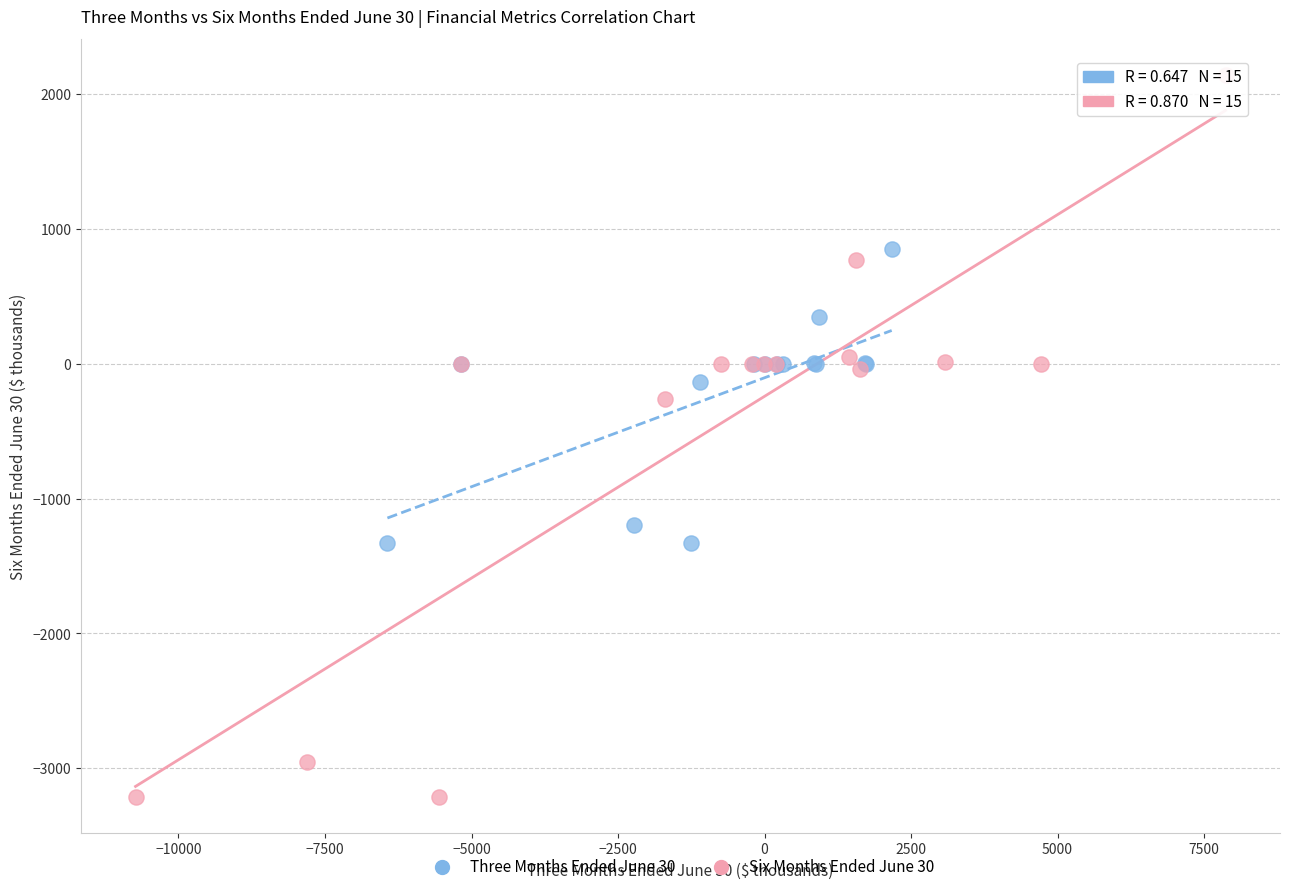

Which series reaches the minimum Y coordinate?

Six Months Ended June 30